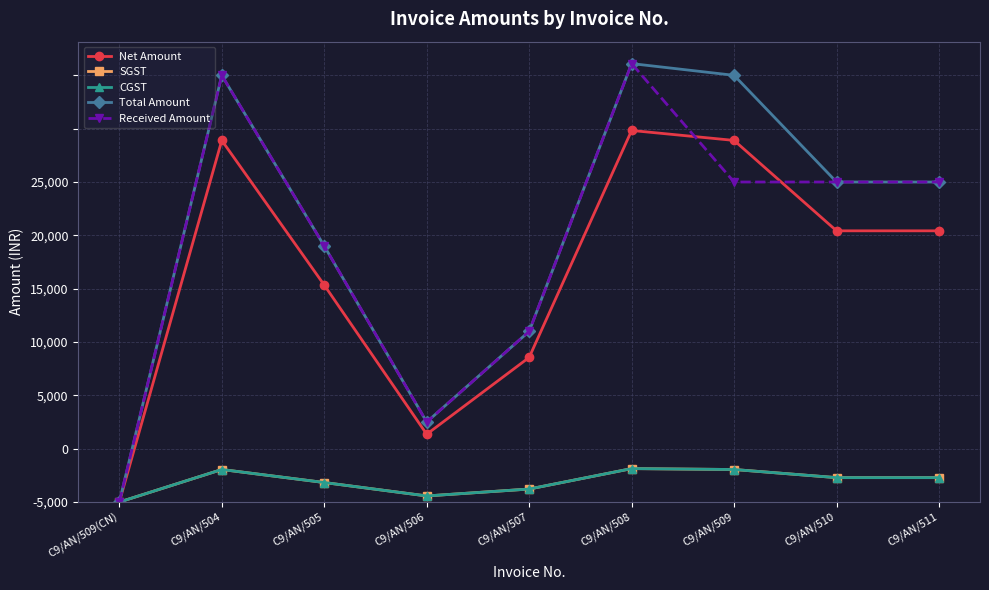

What is the maximum value for CGST?

1567.4